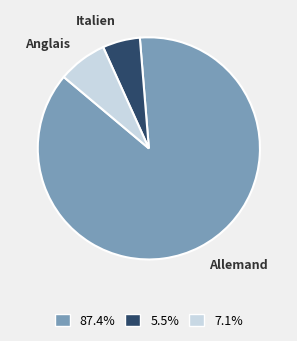

The Allemand slice represents 87% of the pie. True or false?

True